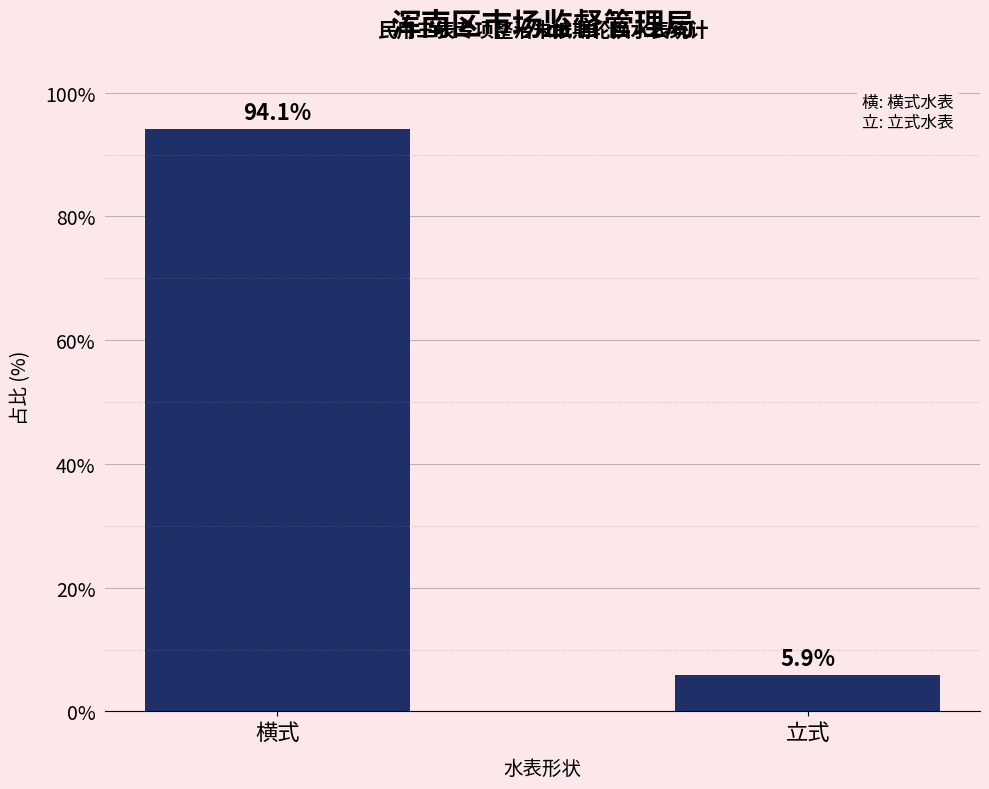

Reading left to right, what are all the values shown in this chart?

横式=94.1	立式=5.9